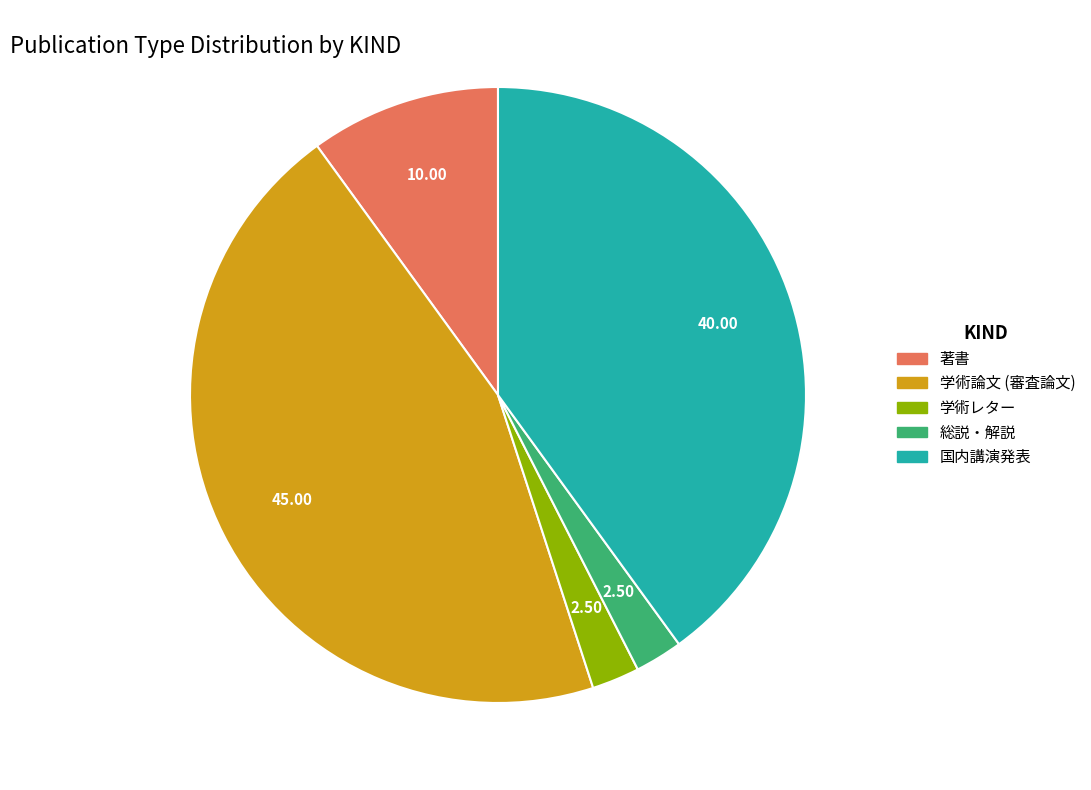

Which has a higher value, 著書 or 学術レター?

著書